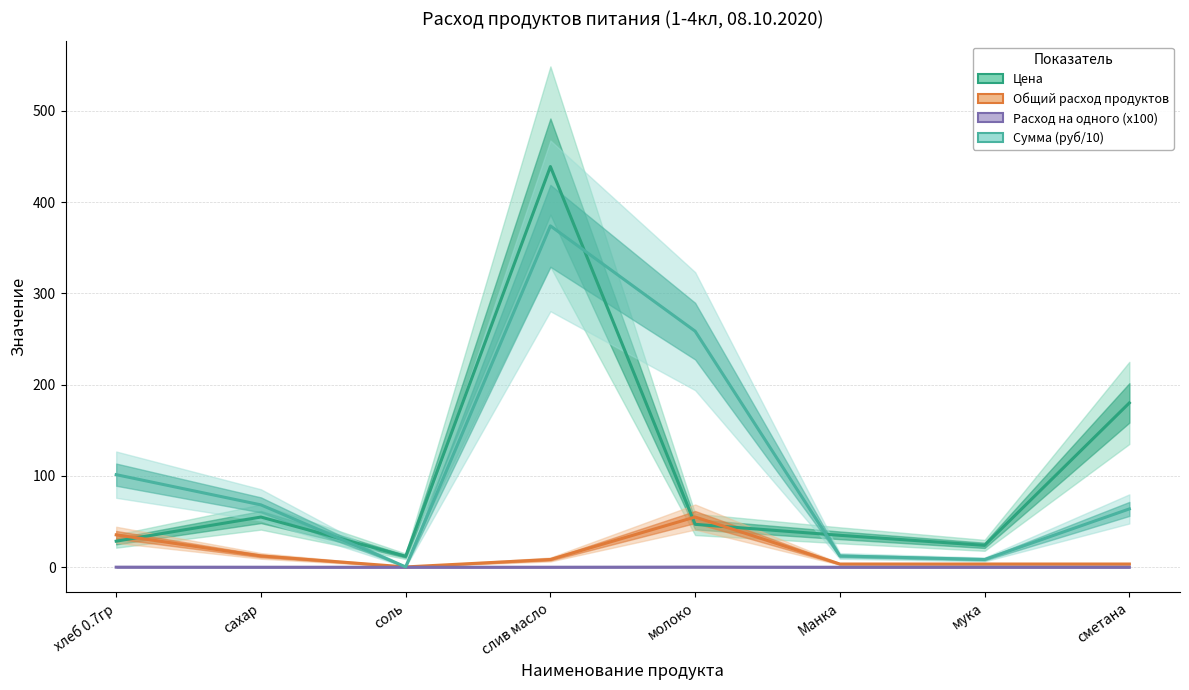

What are all the series names shown in the legend?

Цена, Общий расход продуктов, Расход на одного (x100), Сумма (руб/10)